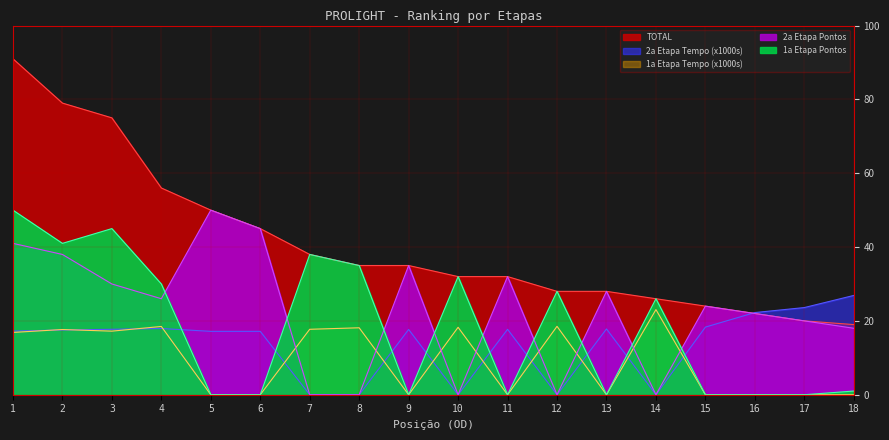

Reading right to left, transcribe all the data shown in this chart.

TOTAL: 19.0	20.0	22.0	24.0	26.0	28.0	28.0	32.0	32.0	35.0	35.0	38.0	45.0	50.0	56.0	75.0	79.0	91.0
1a Etapa Pontos: 1.0	0.0	0.0	0.0	26.0	0.0	28.0	0.0	32.0	0.0	35.0	38.0	0.0	0.0	30.0	45.0	41.0	50.0
2a Etapa Pontos: 18.0	20.0	22.0	24.0	0.0	28.0	0.0	32.0	0.0	35.0	0.0	0.0	45.0	50.0	26.0	30.0	38.0	41.0
1a Etapa Tempo: 0.0	0.0	0.0	0.0	23.1	0.0	18.5	0.0	18.3	0.0	18.1	17.7	0.0	0.0	18.5	17.2	17.7	16.9
2a Etapa Tempo: 26.9	23.6	22.3	18.3	0.0	17.8	0.0	17.7	0.0	17.7	0.0	0.0	17.2	17.2	17.9	17.7	17.5	17.2